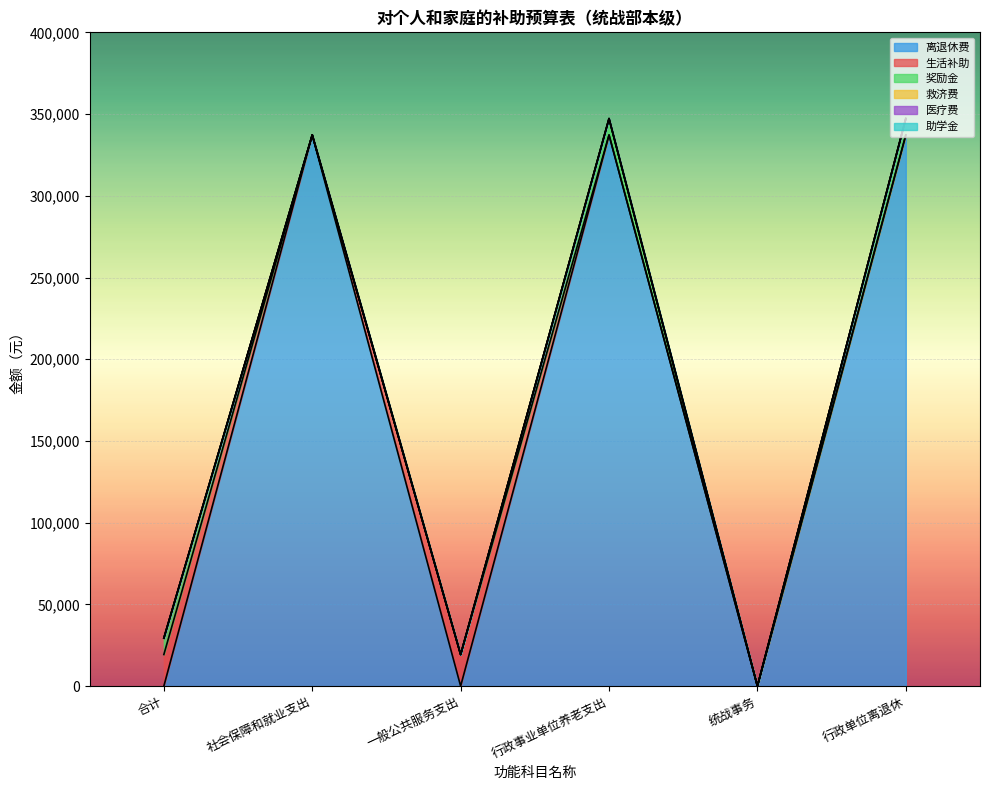

Which series changed the most between 社会保障和就业支出 and 一般公共服务支出?

离退休费